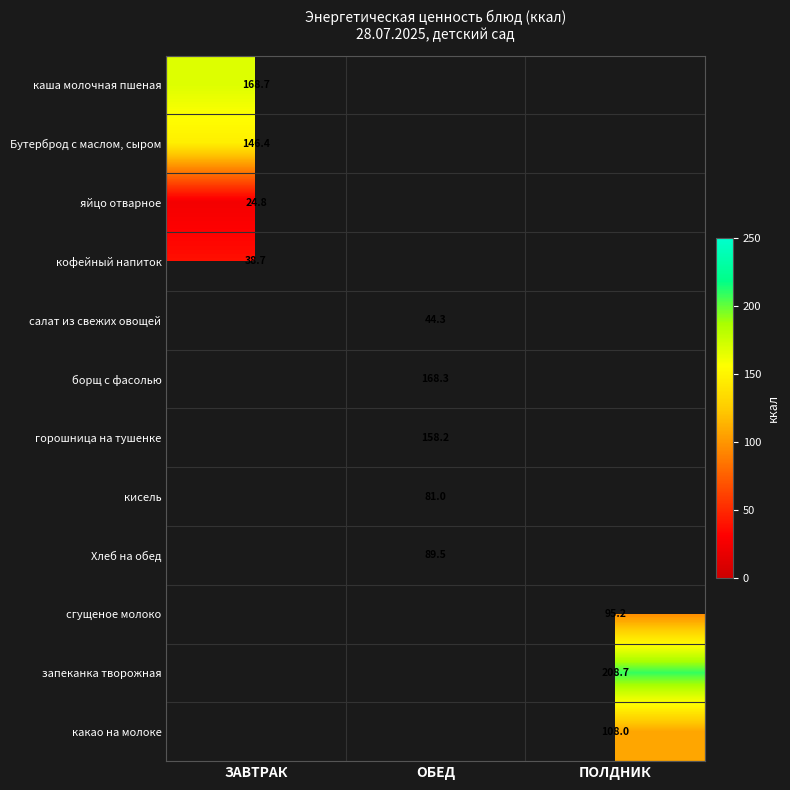

Rank the categories by каша молочная пшеная value from highest to lowest.

ЗАВТРАК, ОБЕД, ПОЛДНИК